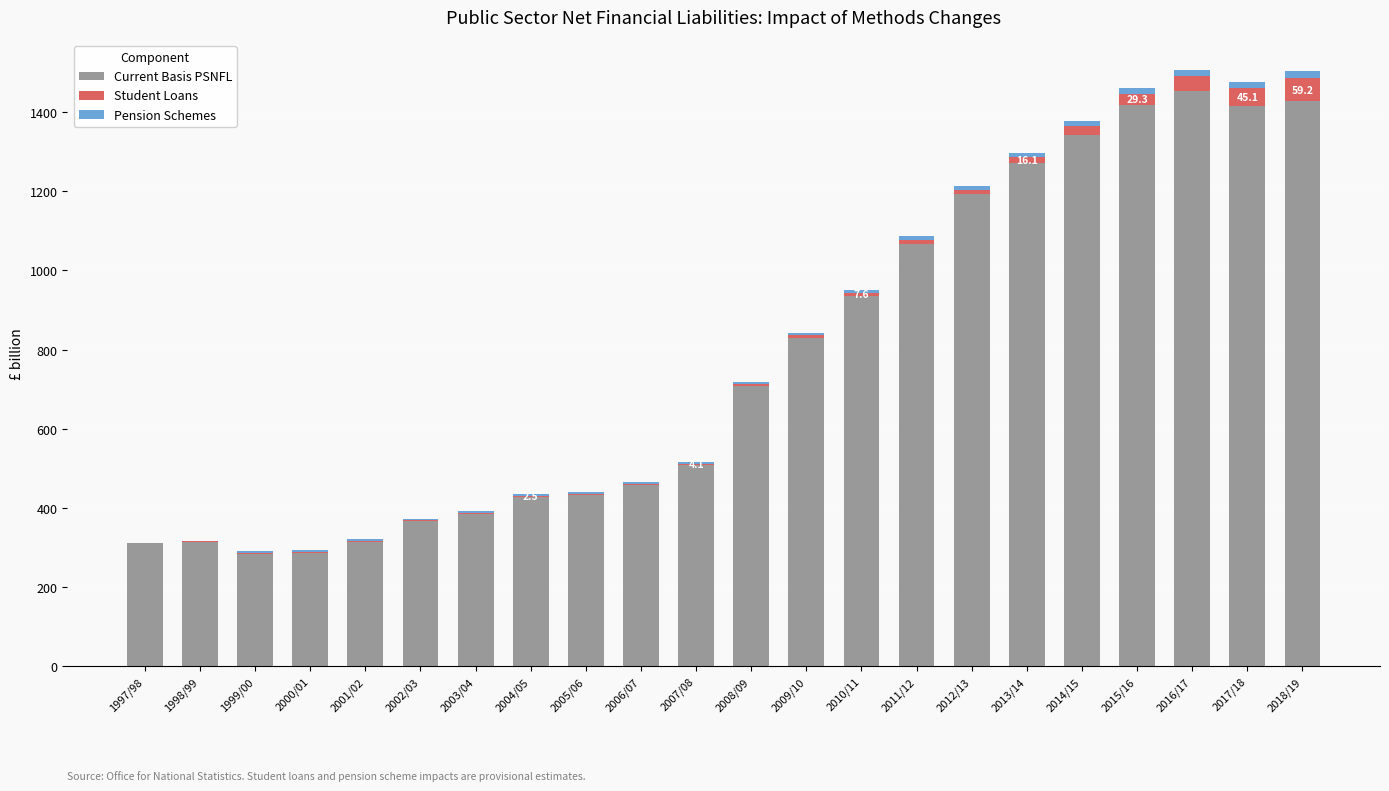

How many series are shown in this chart?

3